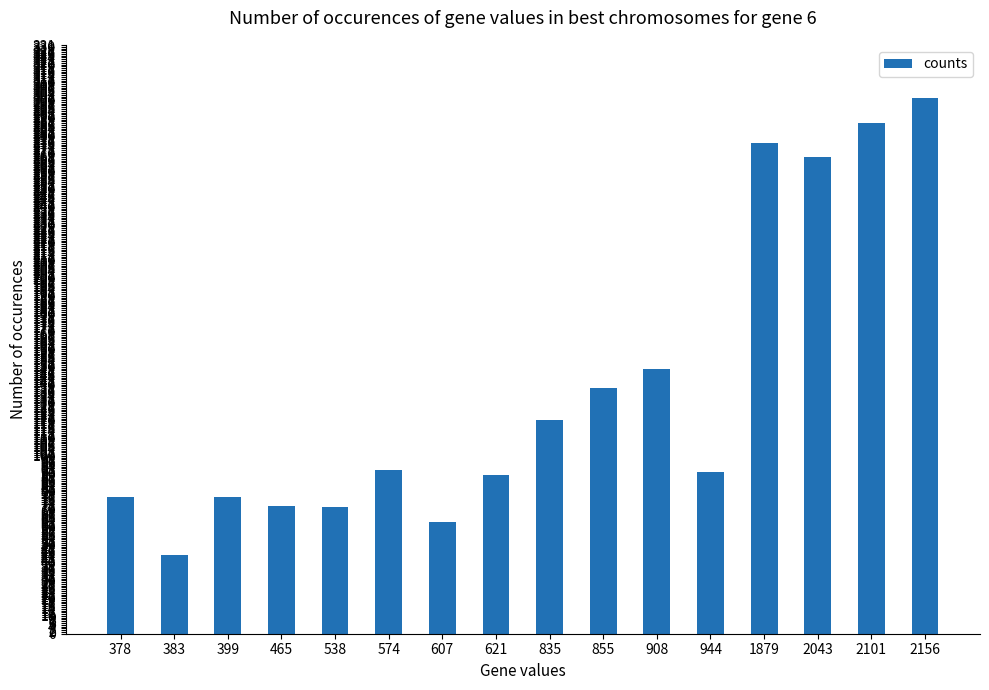

What is the average value?

138